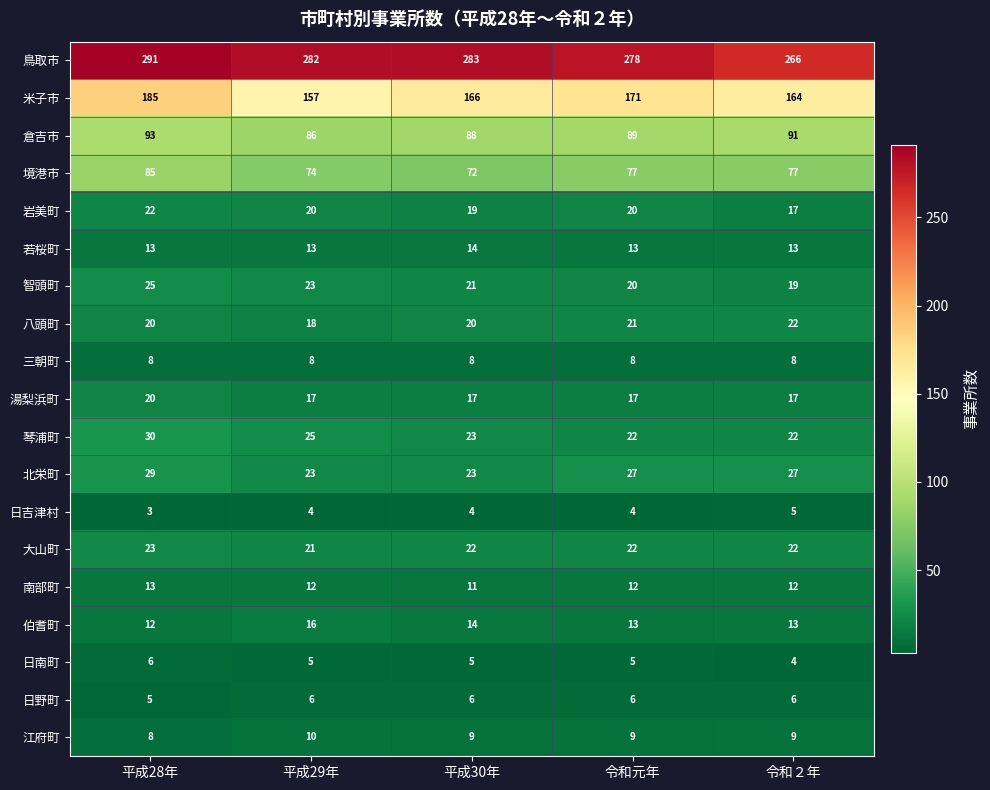

Which series has the widest spread of values?

米子市